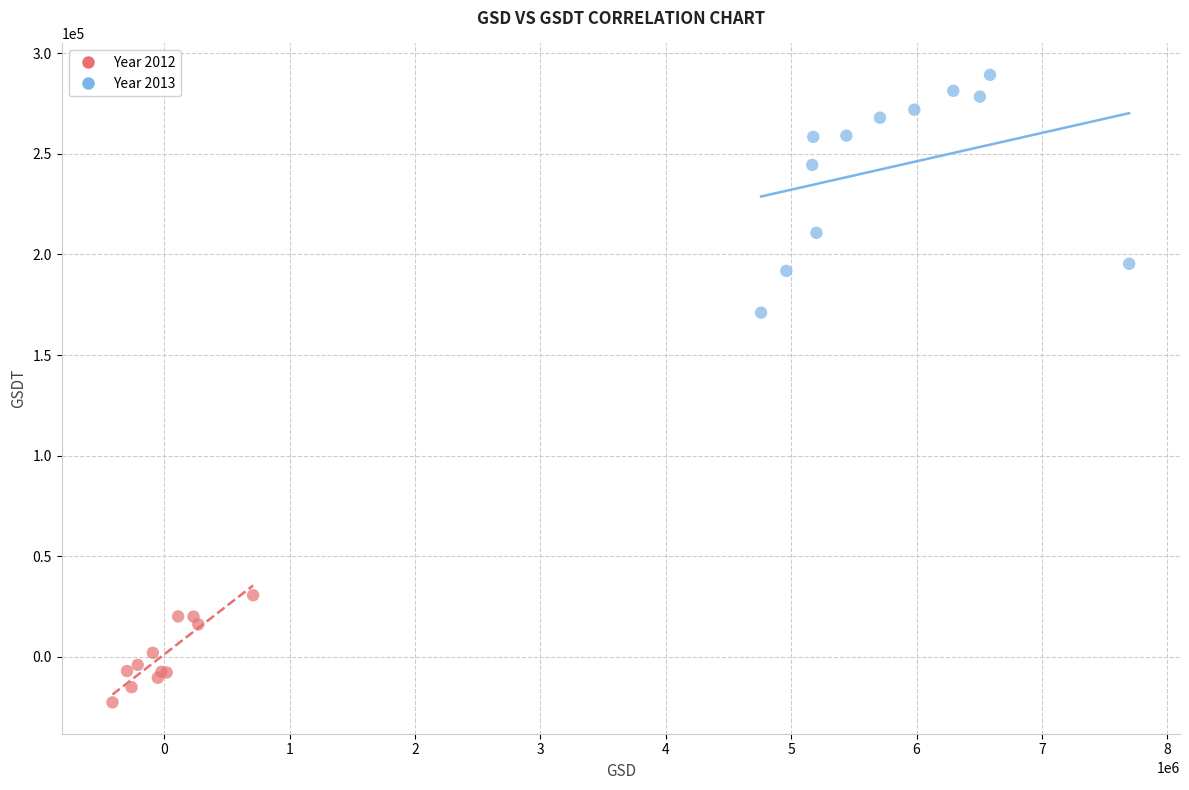

What are all the series names shown in the legend?

Year 2012, Year 2013